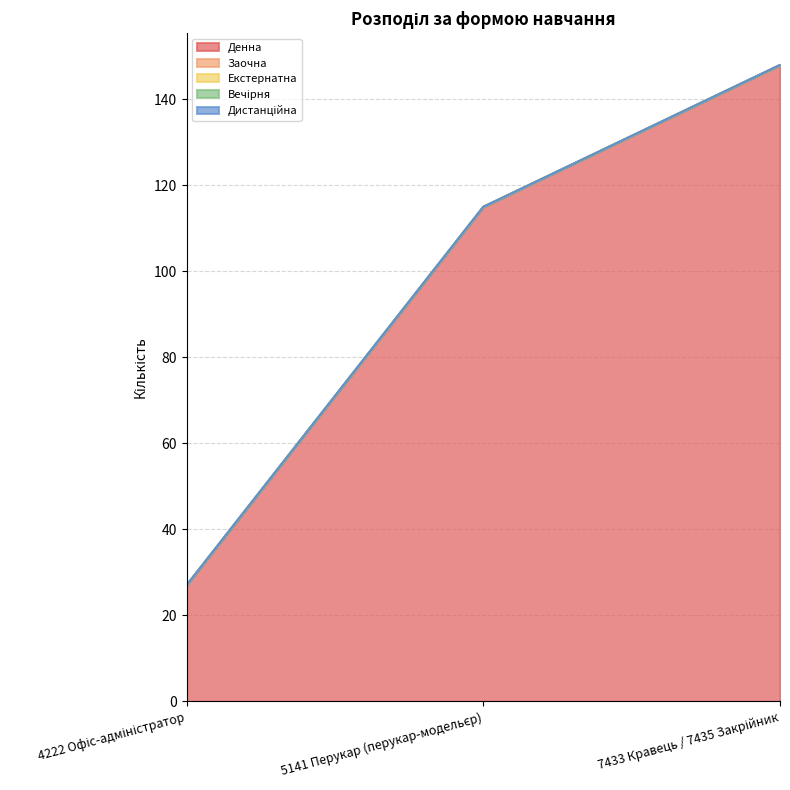

At which label is Денна closest to 87?

5141 Перукар (перукар-модельєр)